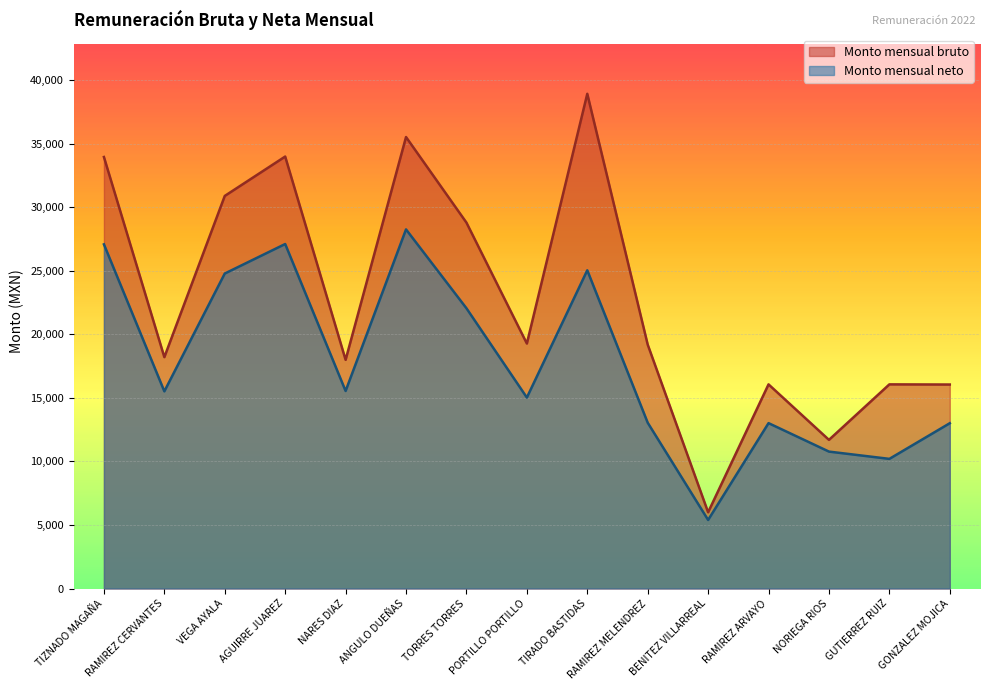

At which category does Monto mensual neto reach its first local valley?

RAMIREZ CERVANTES